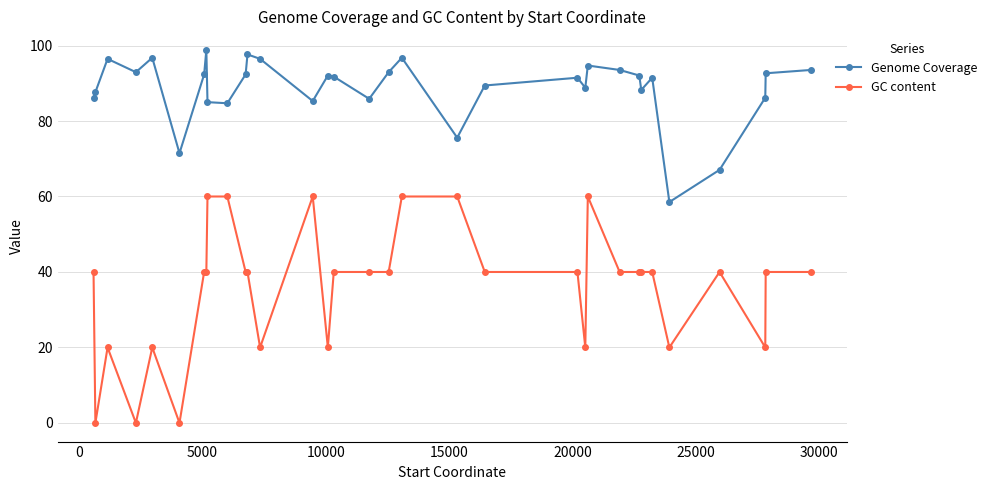

True or false: Genome Coverage has more than 2 points higher than both neighbors.

True